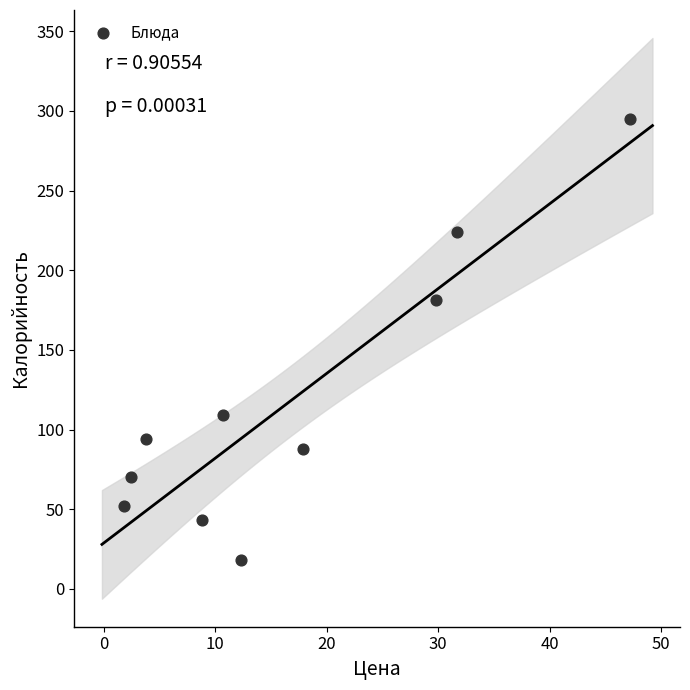

What Y value in the scatter plot is closest to 156?

181